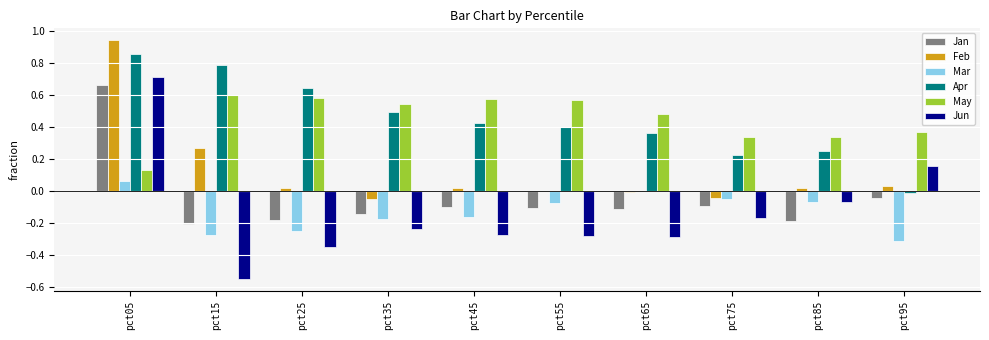

Which series has the largest range (max minus min)?

Jun